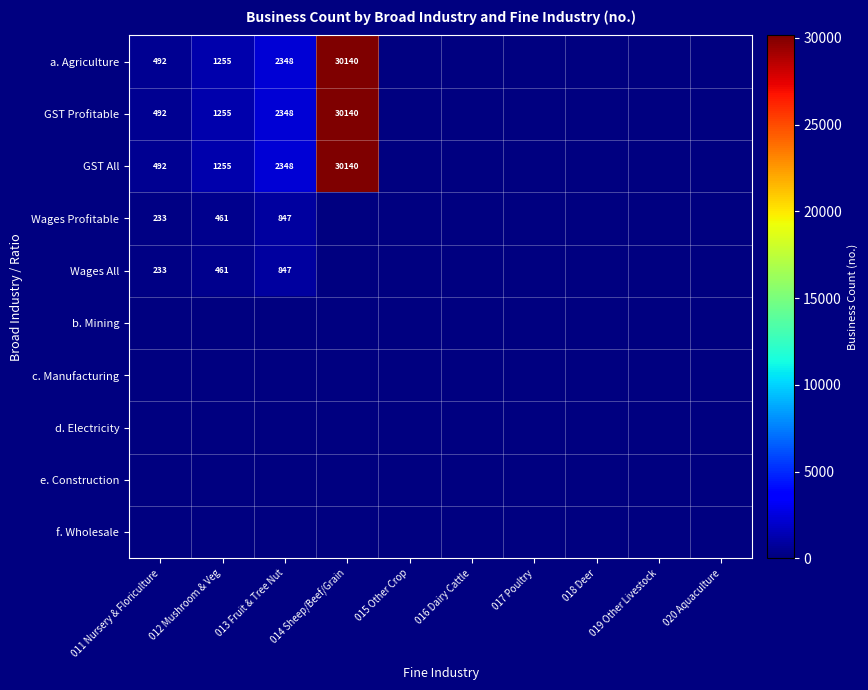

What is the spread (max minus min) of values at 013 Fruit & Tree Nut?

1501.0